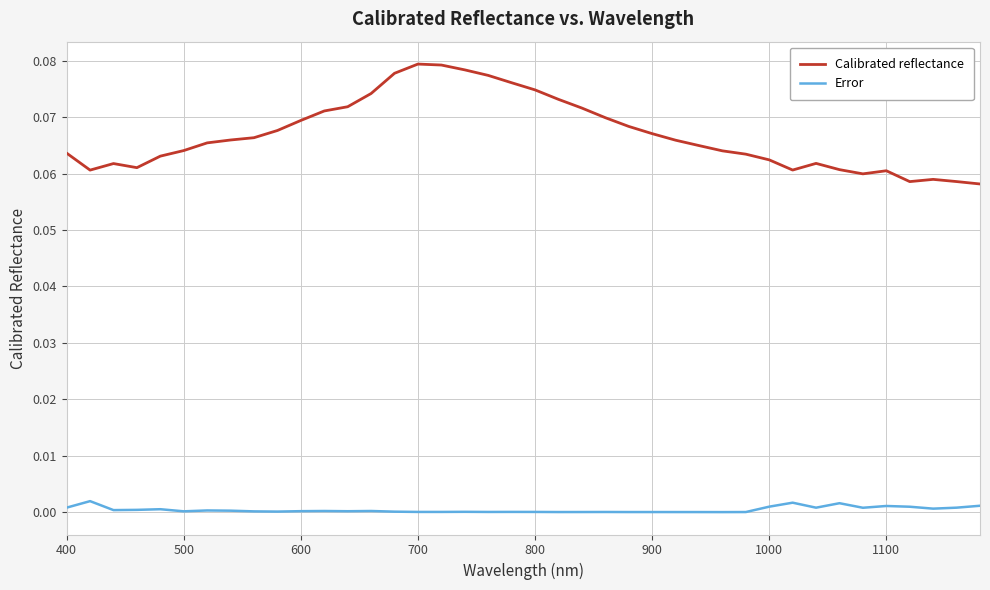

What are all the series names shown in the legend?

Calibrated reflectance, Error